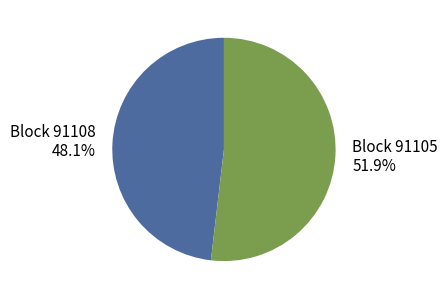

How many segments does this pie chart have?

2